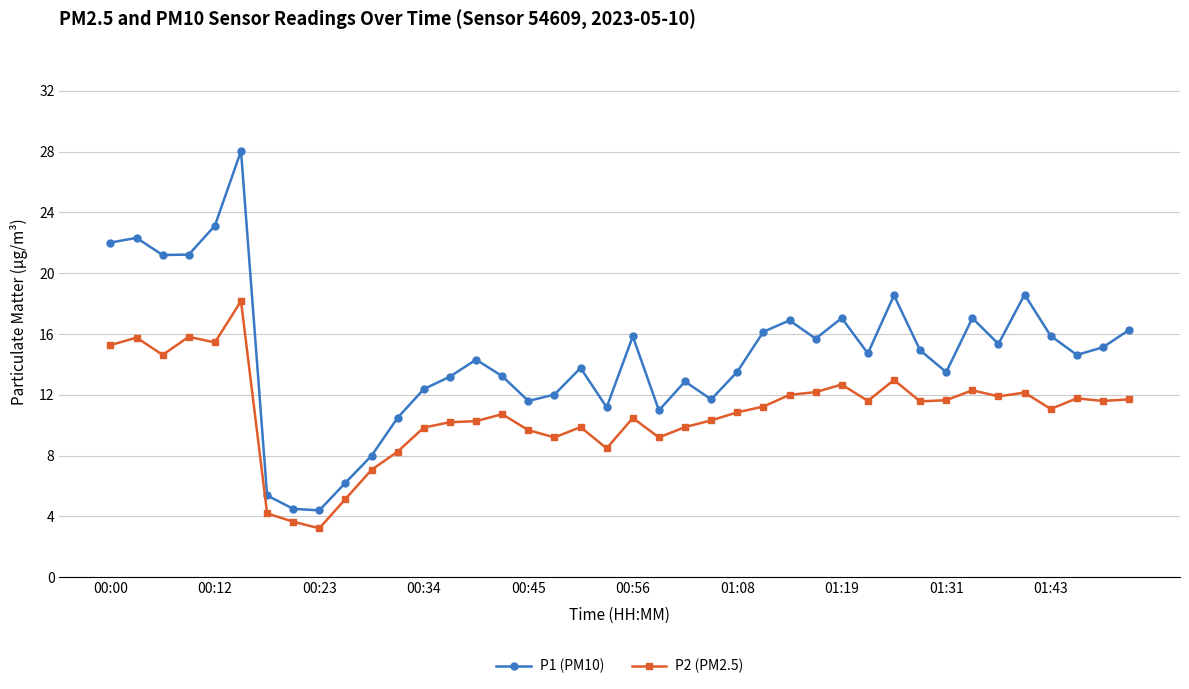

What is the maximum value for P2 (PM2.5)?

18.2